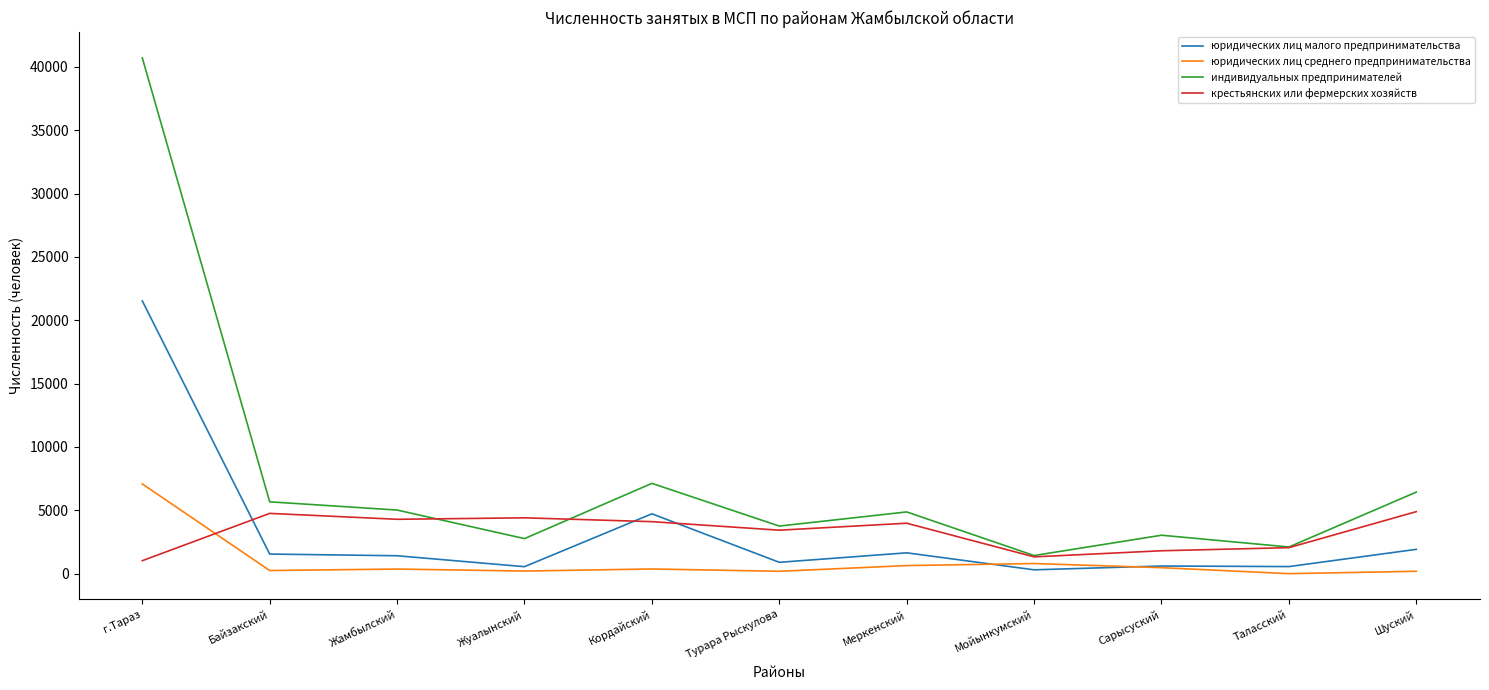

At which category is the sum across all series the highest?

г.Тараз